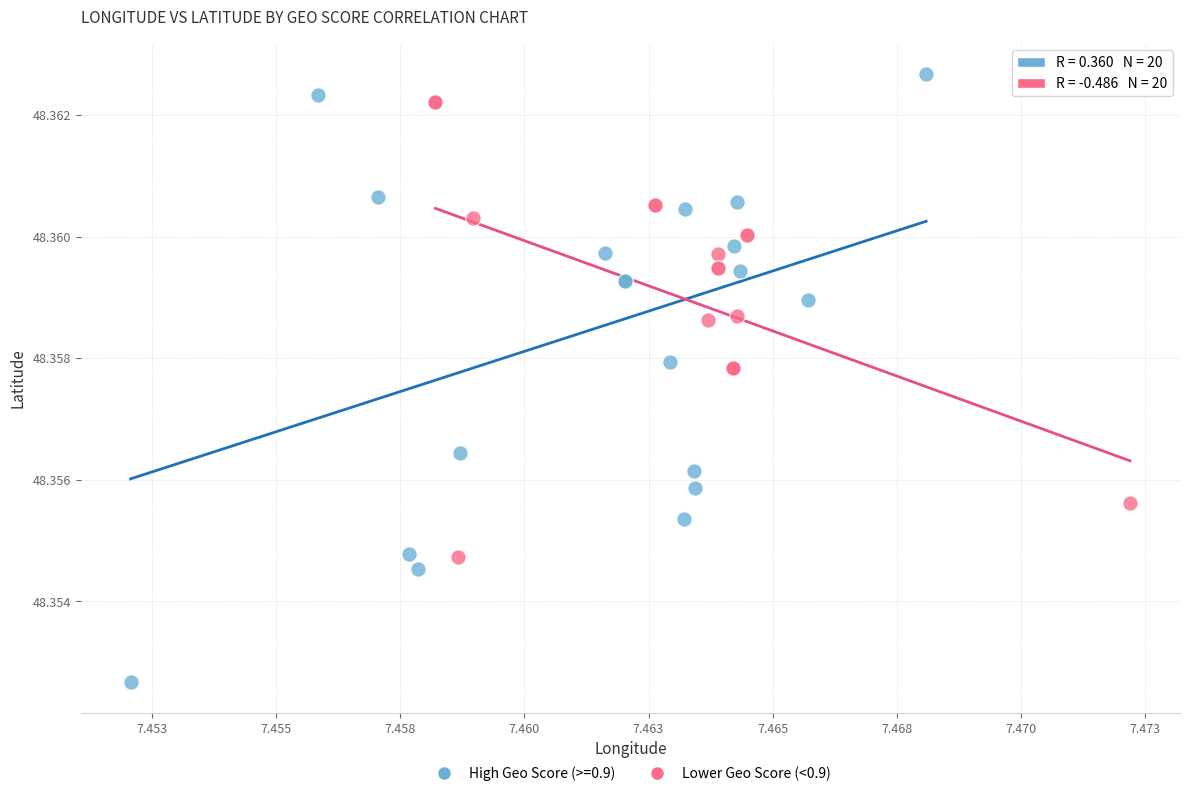

Which series reaches the minimum Y coordinate?

High Geo Score (>=0.9)